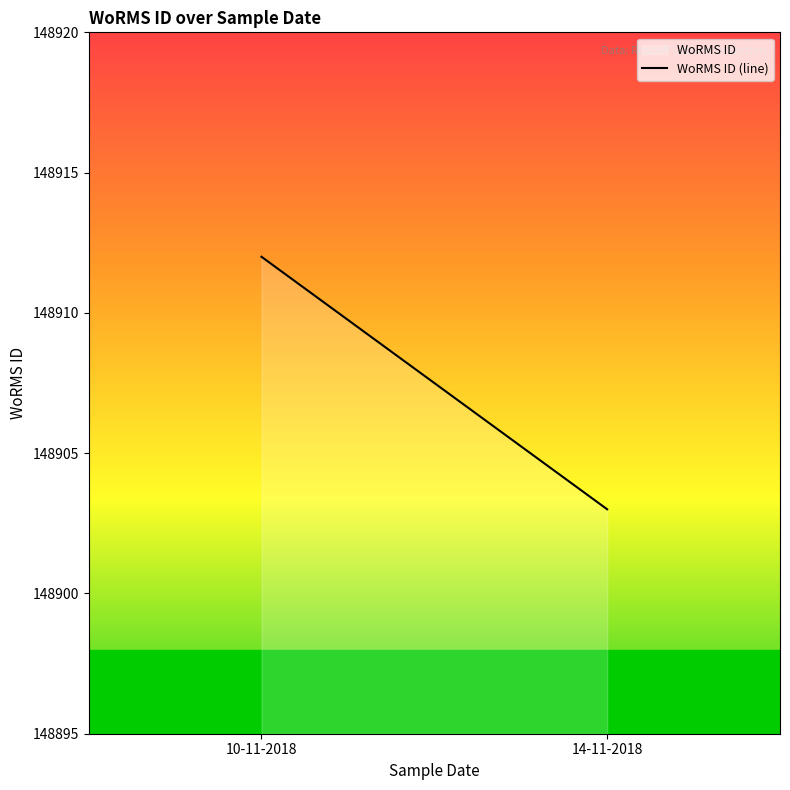

Which label corresponds to the smallest value in the chart?

14-11-2018